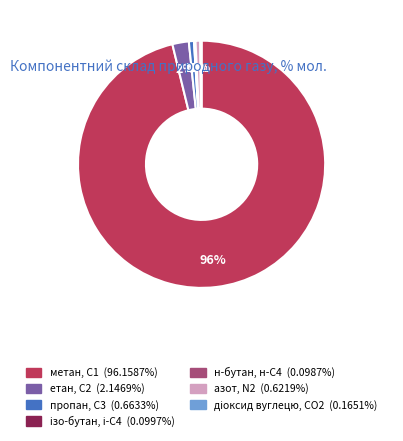

Do етан, С2 and азот, N2 together represent more than half of the pie?

No